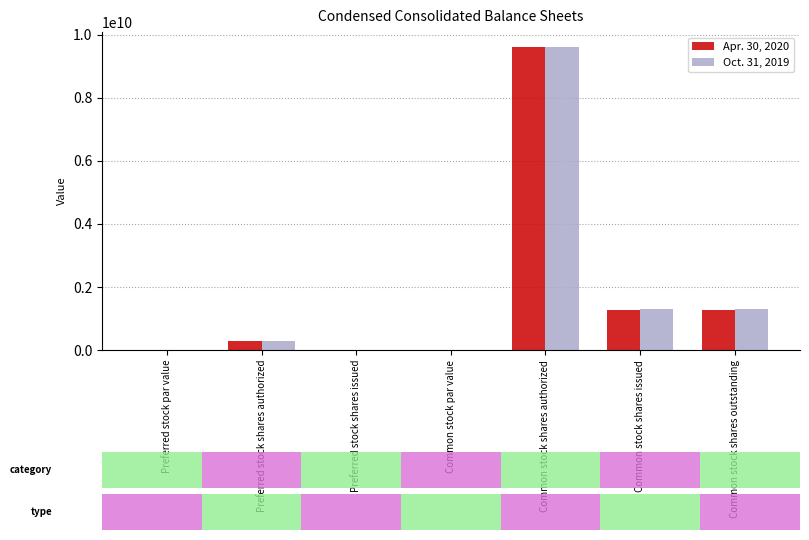

Does the chart contain stacked bars?

No